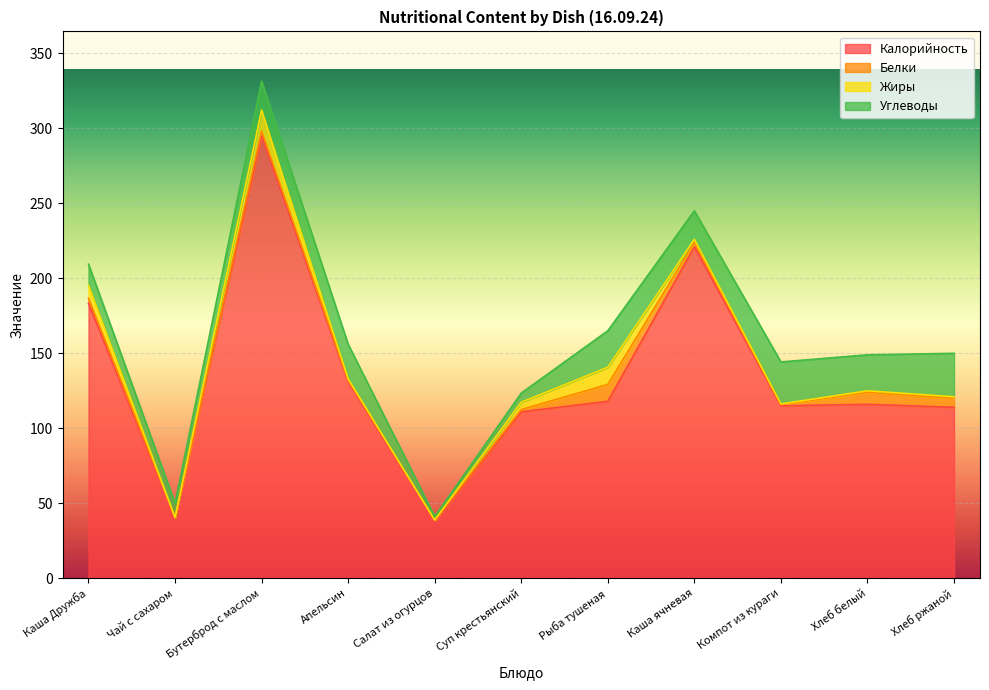

Reading right to left, extract all data points from this chart.

Калорийность: 114.0	116.0	115.0	221.0	118.0	111.0	38.0	131.0	295.0	40.0	183.4
Белки: 6.0	8.0	0.8	3.0	11.2	1.5	0.8	1.0	3.2	0.5	3.3
Жиры: 1.0	1.0	0.5	2.0	11.4	4.9	0.0	1.0	14.0	0.0	8.6
Углеводы: 29.0	24.0	28.0	19.0	24.4	6.1	2.4	23.0	19.3	9.5	14.2